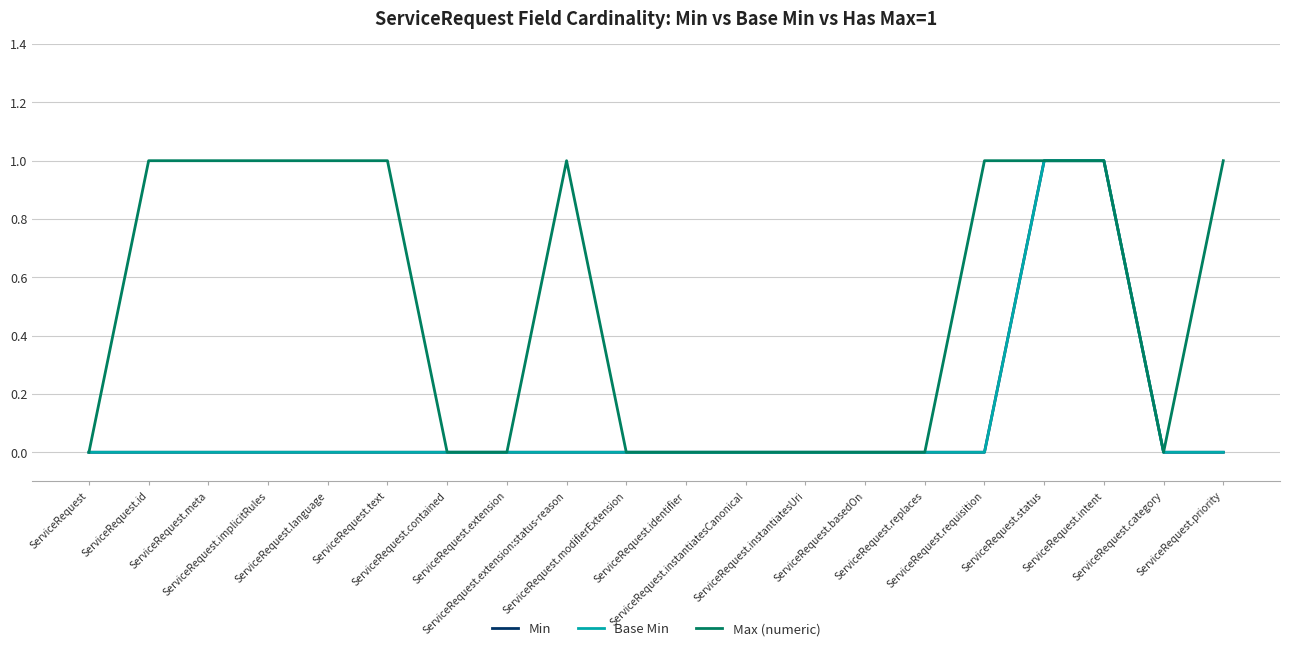

Where is the first local minimum for Max (numeric)?

ServiceRequest.category